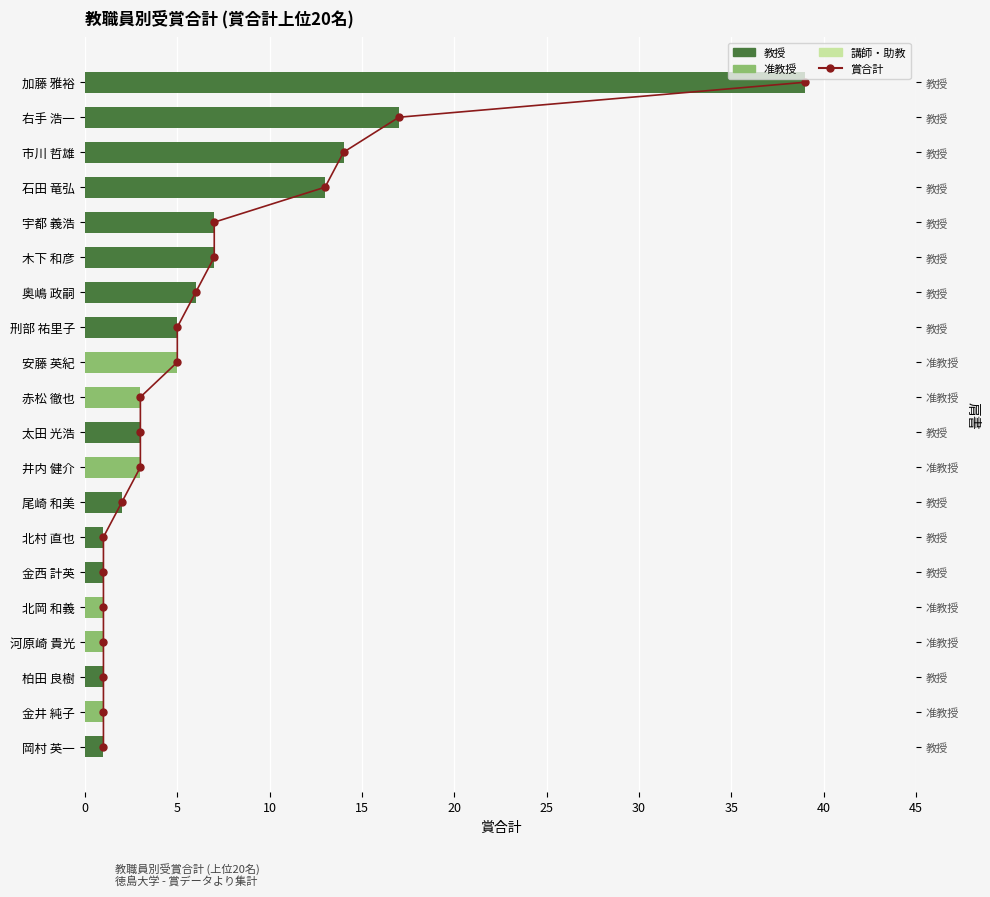

Is it true that 教授 equals 1.4 at 柏田 良樹?

False